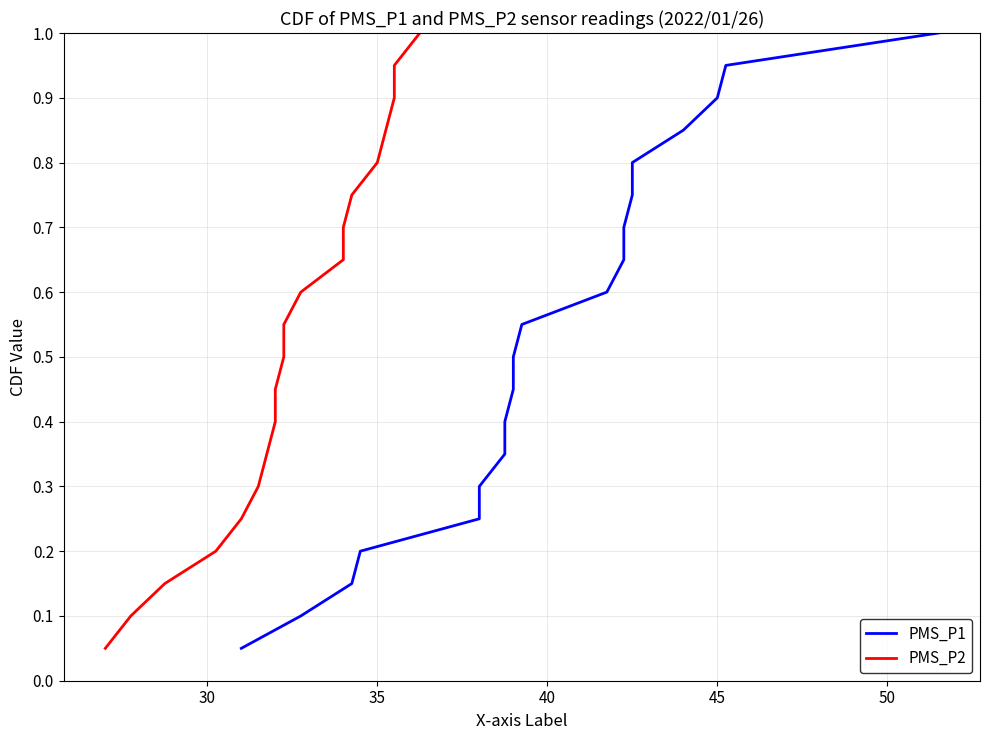

Count the number of categories in the chart.

20